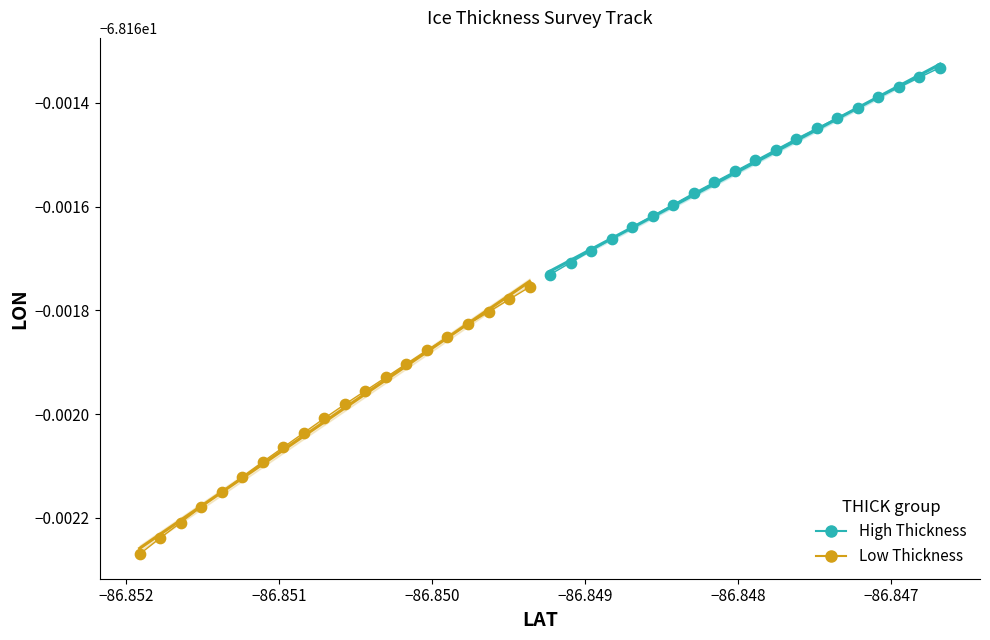

Which series reaches the maximum Y coordinate?

High Thickness